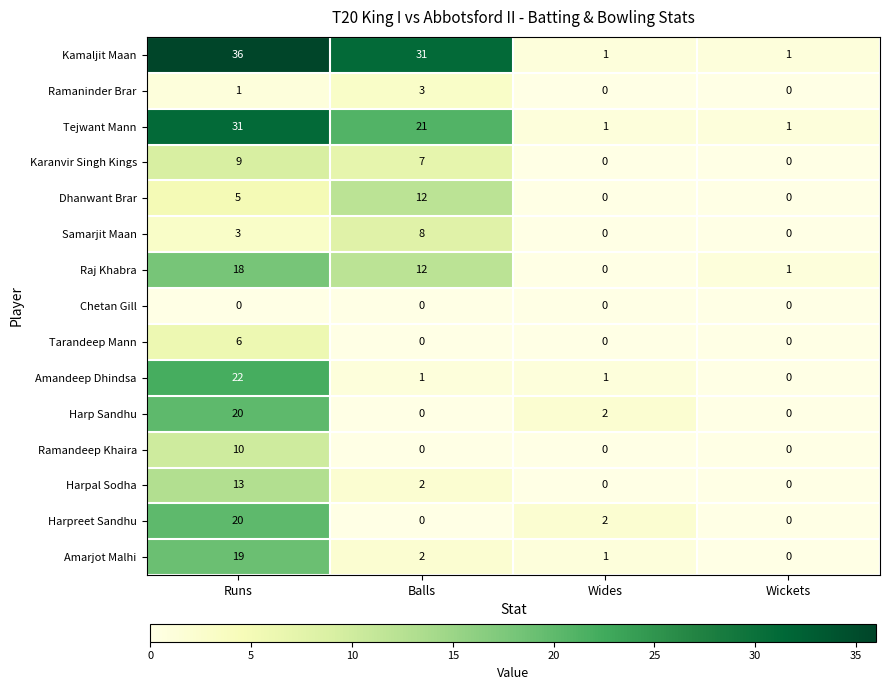

What is the difference between the maximum and minimum values in the Dhanwant Brar series?

12